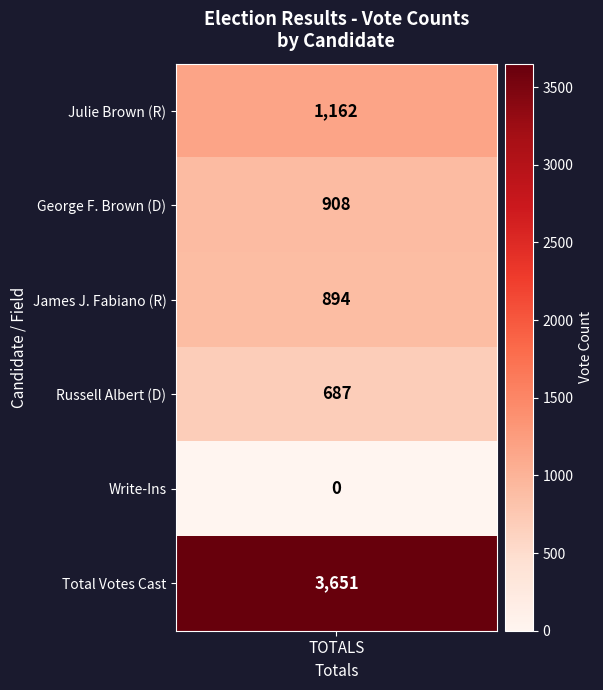

Reading left to right, extract all data points from this chart.

0=1162	1=908	2=894	3=687	4=0	5=3651